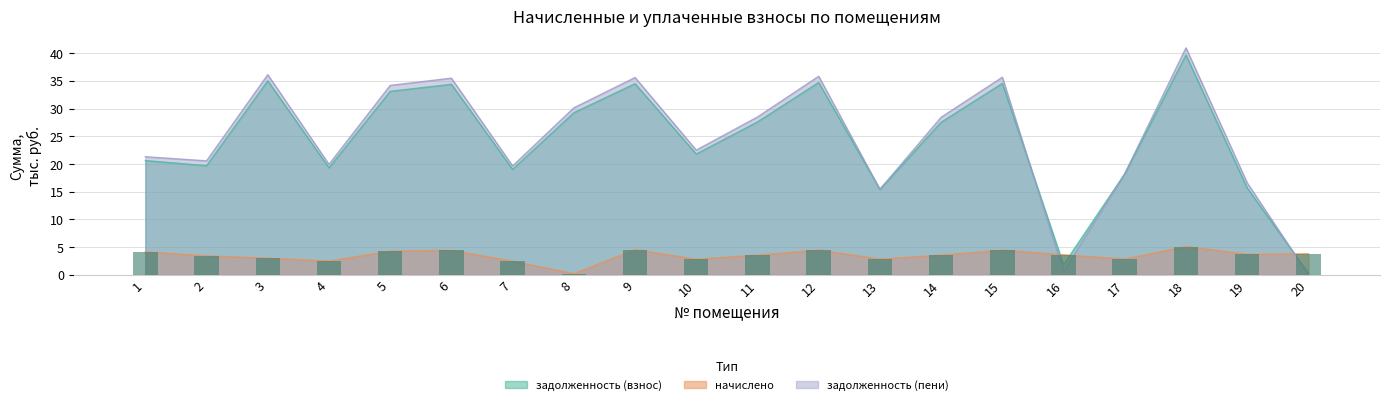

What is the difference between the задолженность (взнос) values at 15 and 8?

5.3